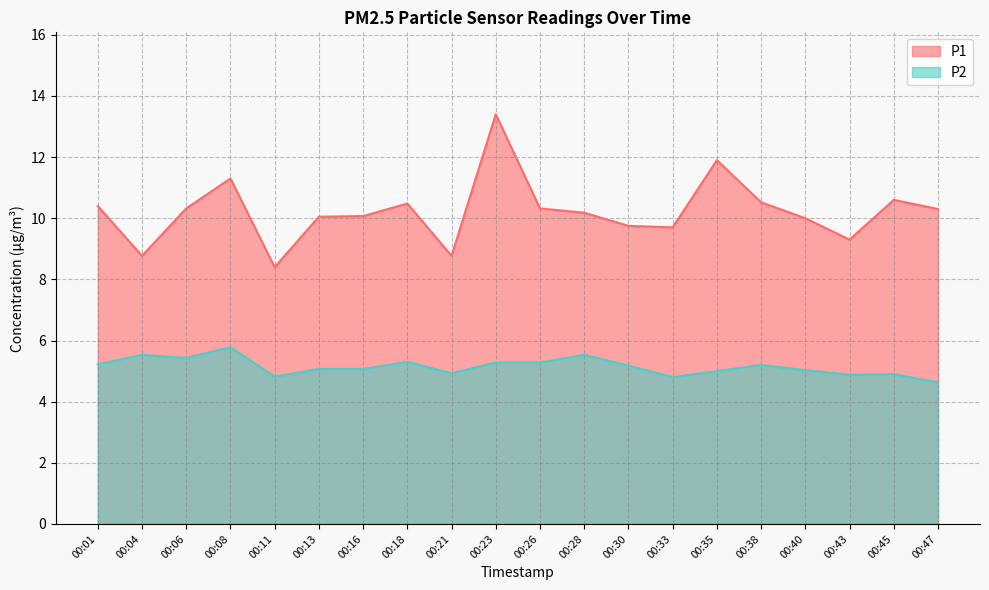

What is the difference between the P1 values at 00:30 and 00:13?

0.3